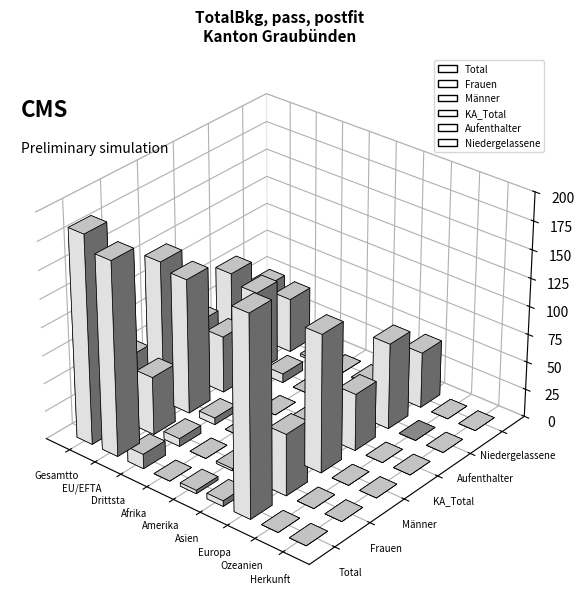

How many data points in Total are less than 5?

4